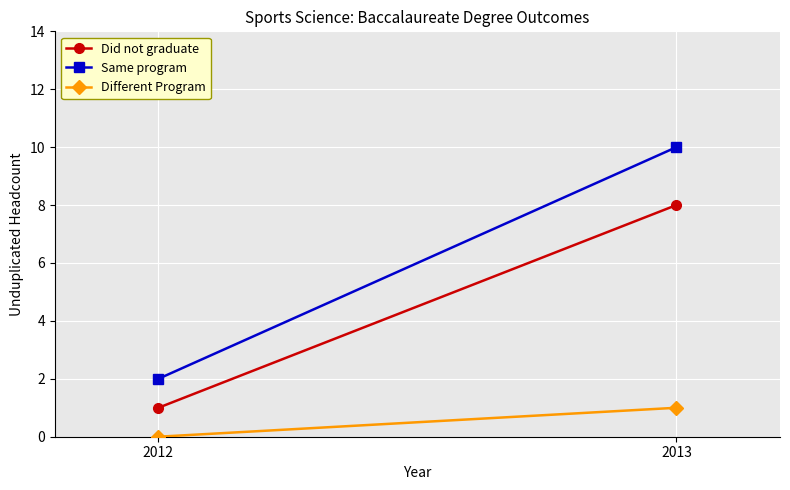

Which series has the largest range (max minus min)?

Same program